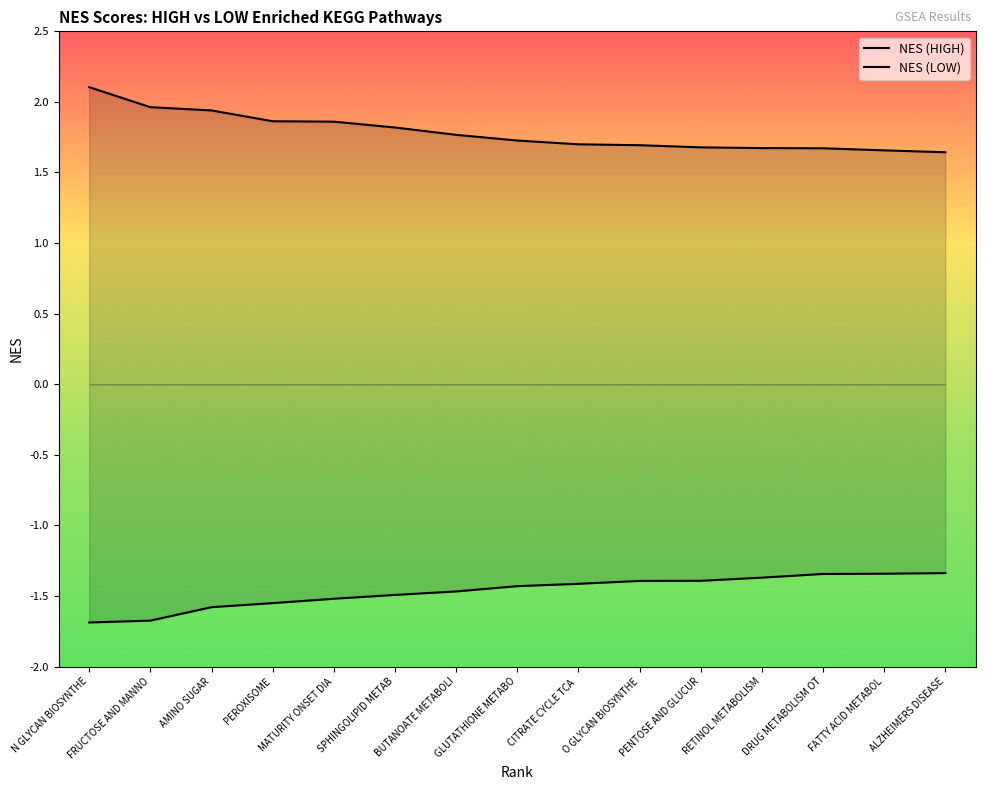

Rank the categories by NES (LOW) value from lowest to highest.

N GLYCAN BIOSYNTHE, FRUCTOSE AND MANNO, AMINO SUGAR, PEROXISOME, MATURITY ONSET DIA, SPHINGOLIPID METAB, BUTANOATE METABOLI, GLUTATHIONE METABO, CITRATE CYCLE TCA , O GLYCAN BIOSYNTHE, PENTOSE AND GLUCUR, RETINOL METABOLISM, DRUG METABOLISM OT, FATTY ACID METABOL, ALZHEIMERS DISEASE